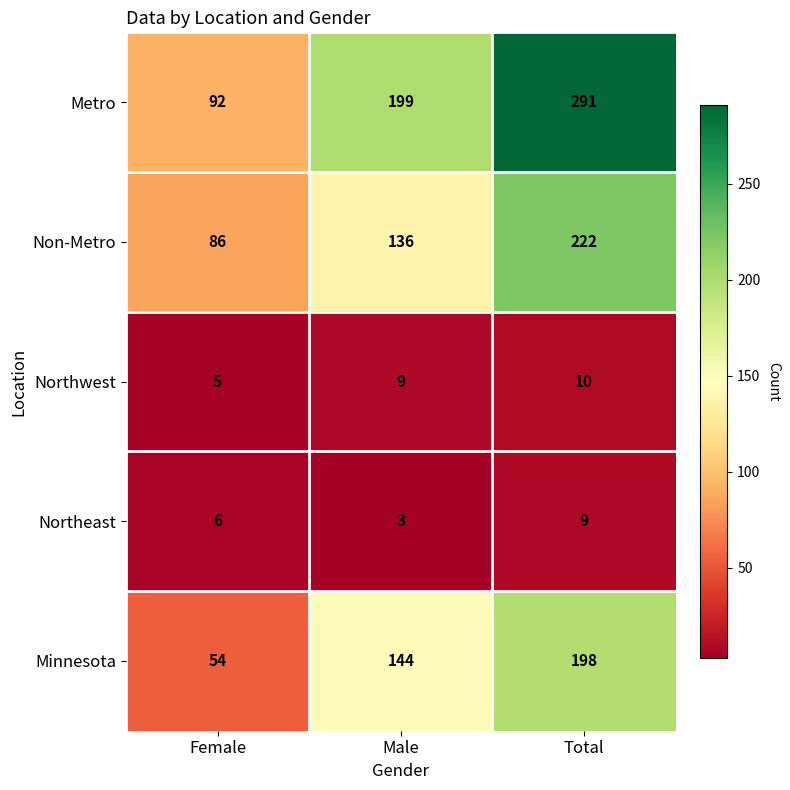

Read the Non-Metro value at Female, to the nearest 10.

90